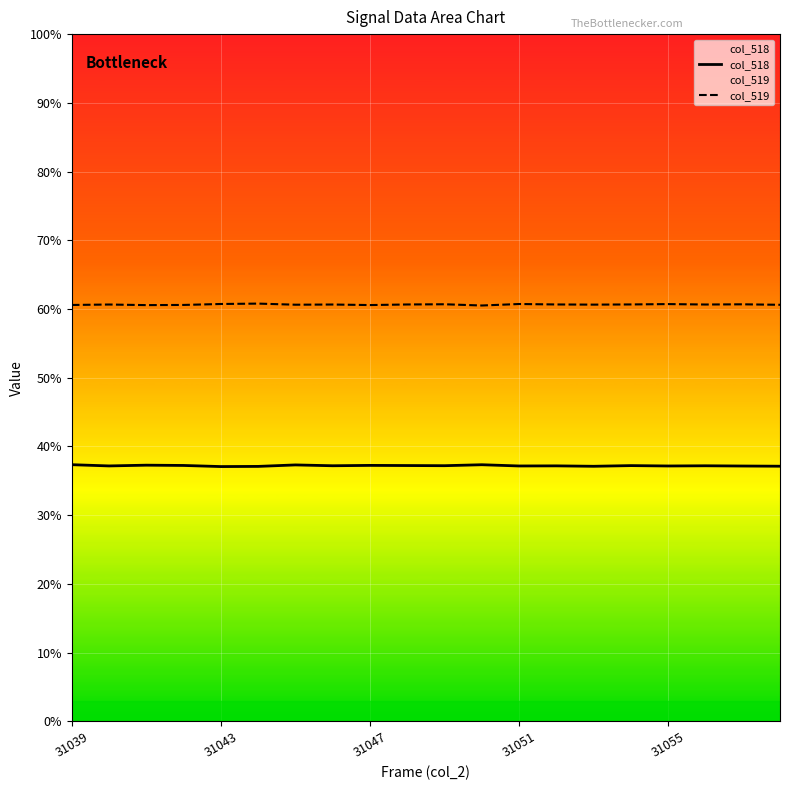

Does the chart display data point markers on the line(s)?

No